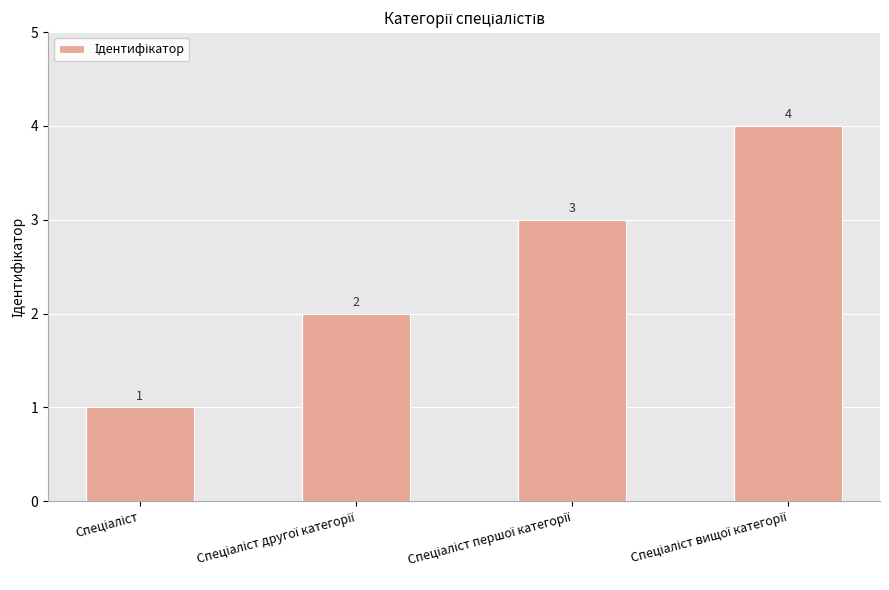

What is the maximum value shown in the chart?

4